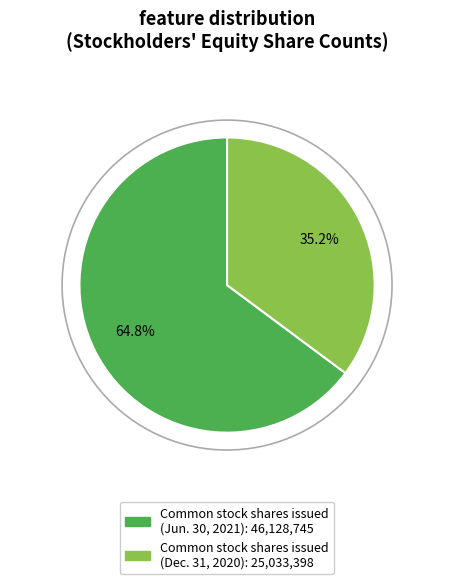

How much of the chart is everything except Common stock, shares issued (Dec. 31, 2020)?

64.8%